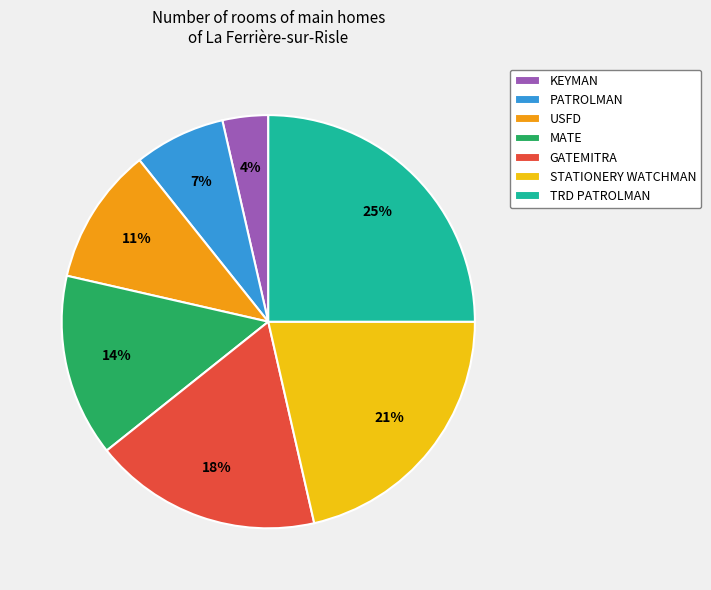

Do PATROLMAN and STATIONERY WATCHMAN together represent more than half of the pie?

No